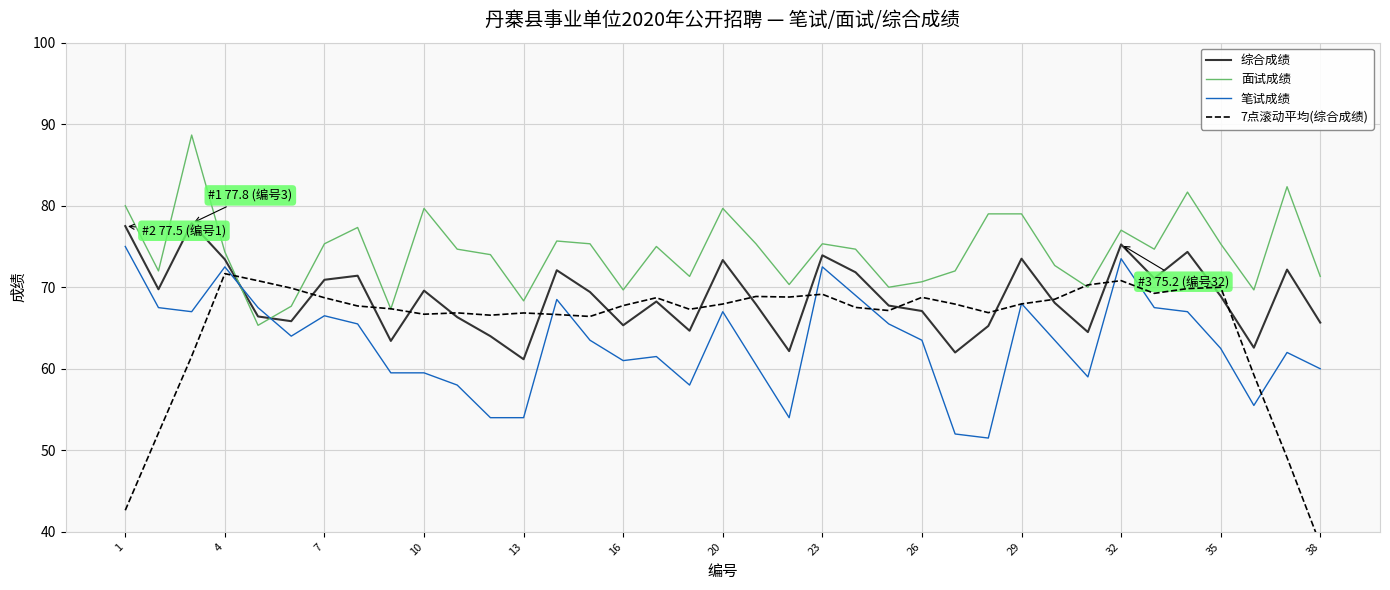

True or false: 面试成绩 has a value of 79.0 at 29.

True